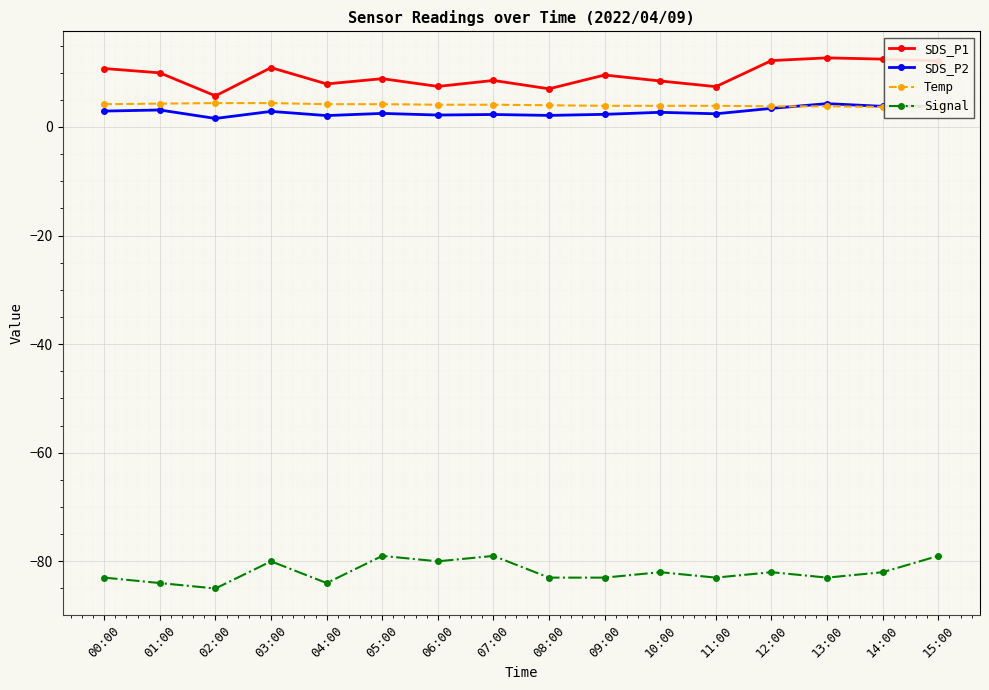

The value of SDS_P1 at 12:00 is 20.3. True or false?

False